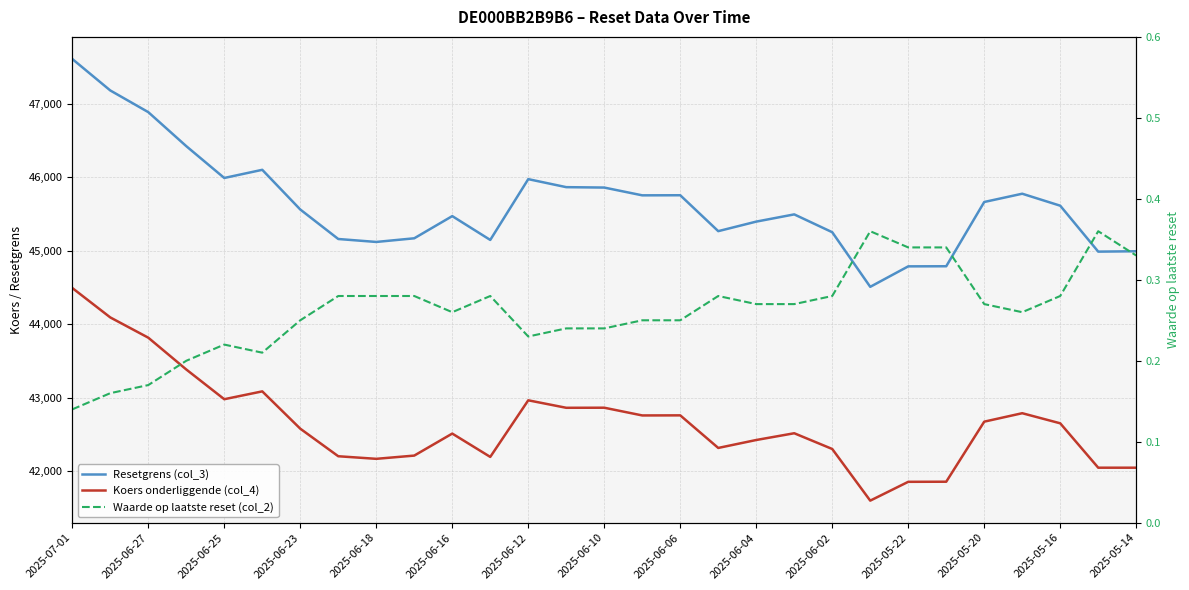

How many distinct data groups are displayed?

3